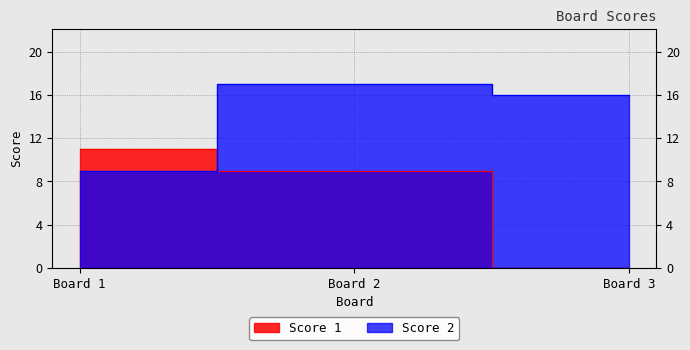

Which series has the widest spread of values?

Score 1